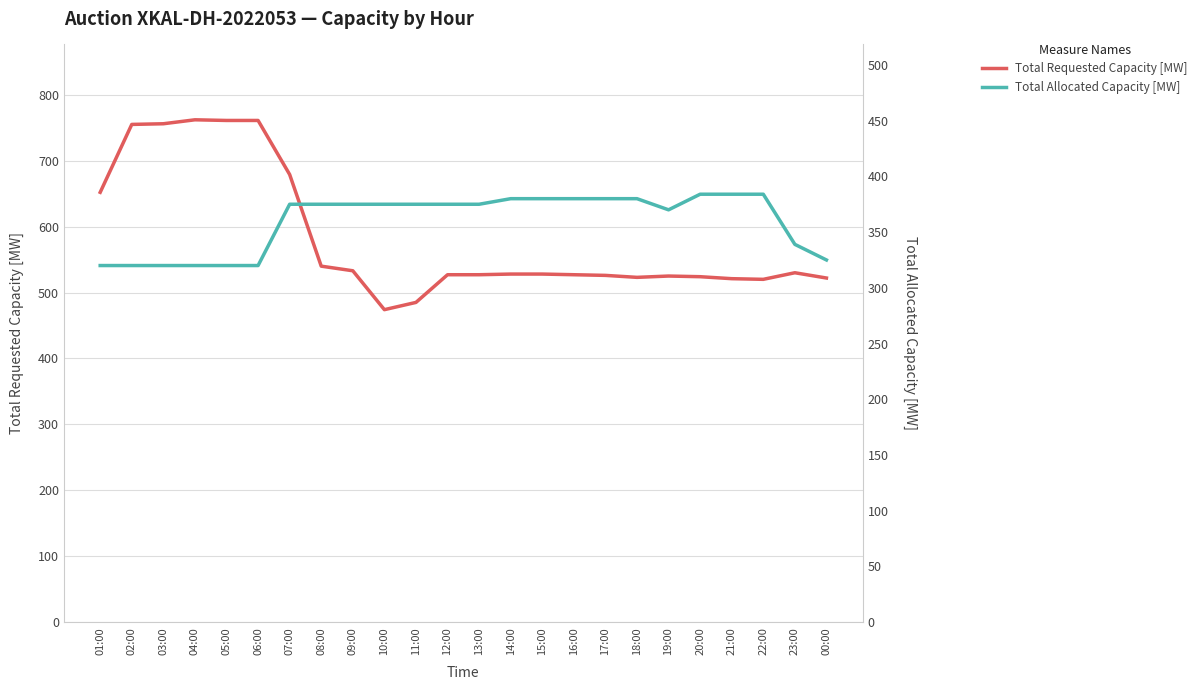

At how many categories does at least one series exceed 502?

22